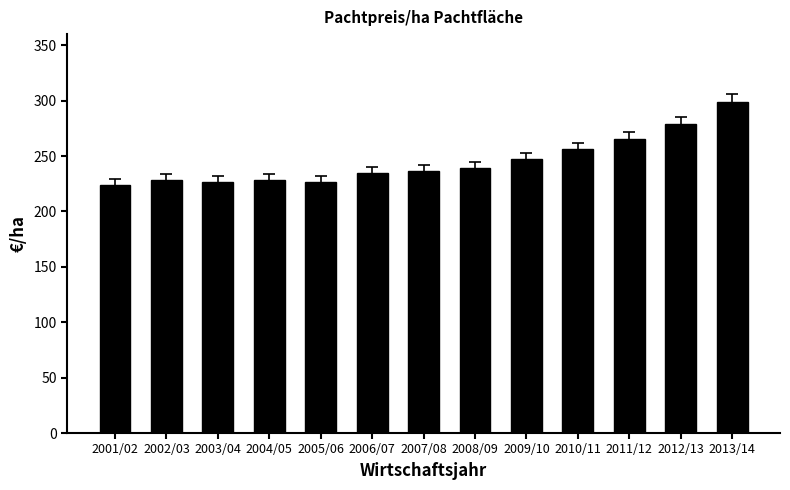

True or false: the data shows 403.8 at 2012/13.

False